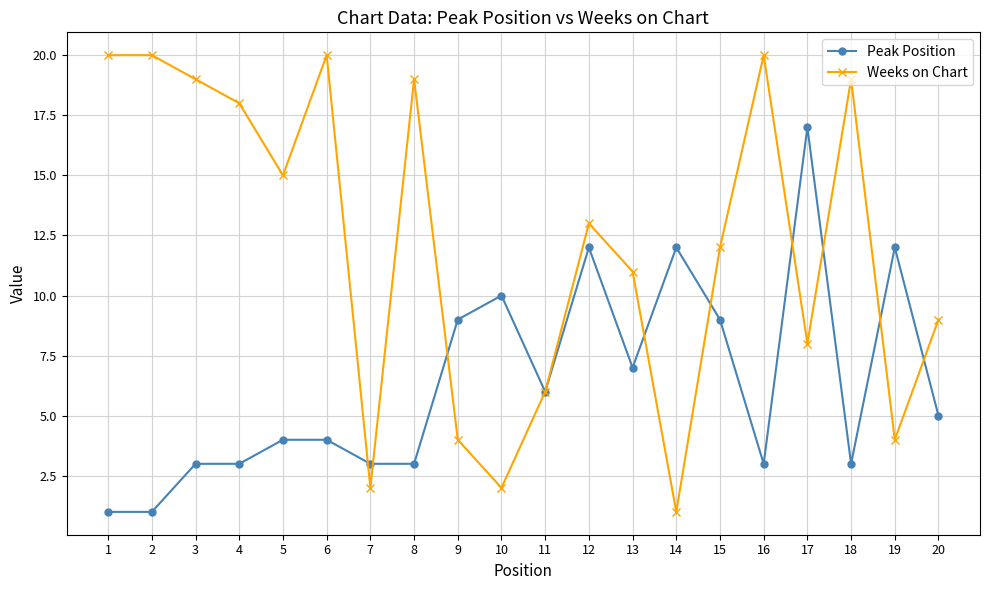

Is the value of Peak Position at 17 greater than the value of Weeks on Chart at 5?

Yes